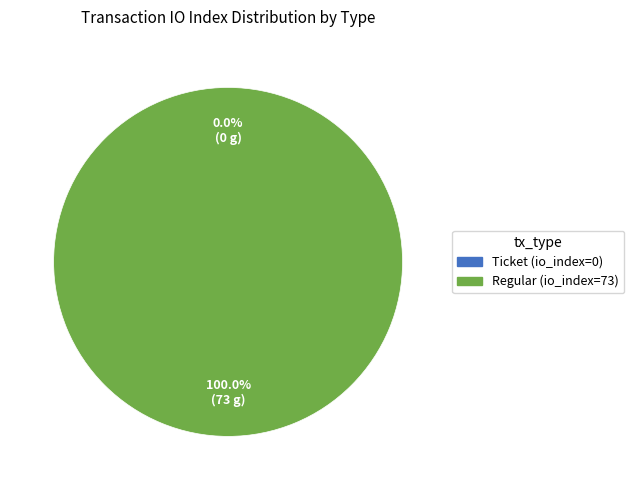

Between Ticket (io_index=0) and Regular (io_index=73), which is larger?

Regular (io_index=73)